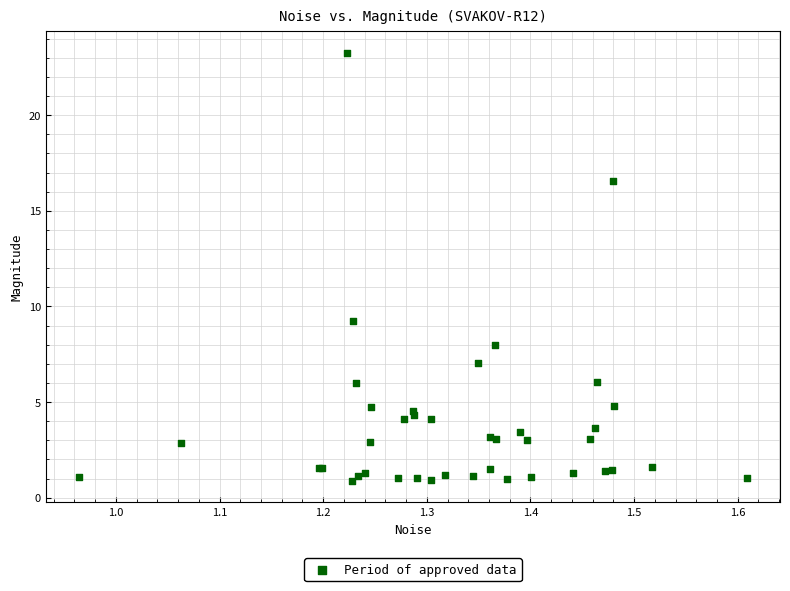

What Y value in the scatter plot is closest to 12?

9.2